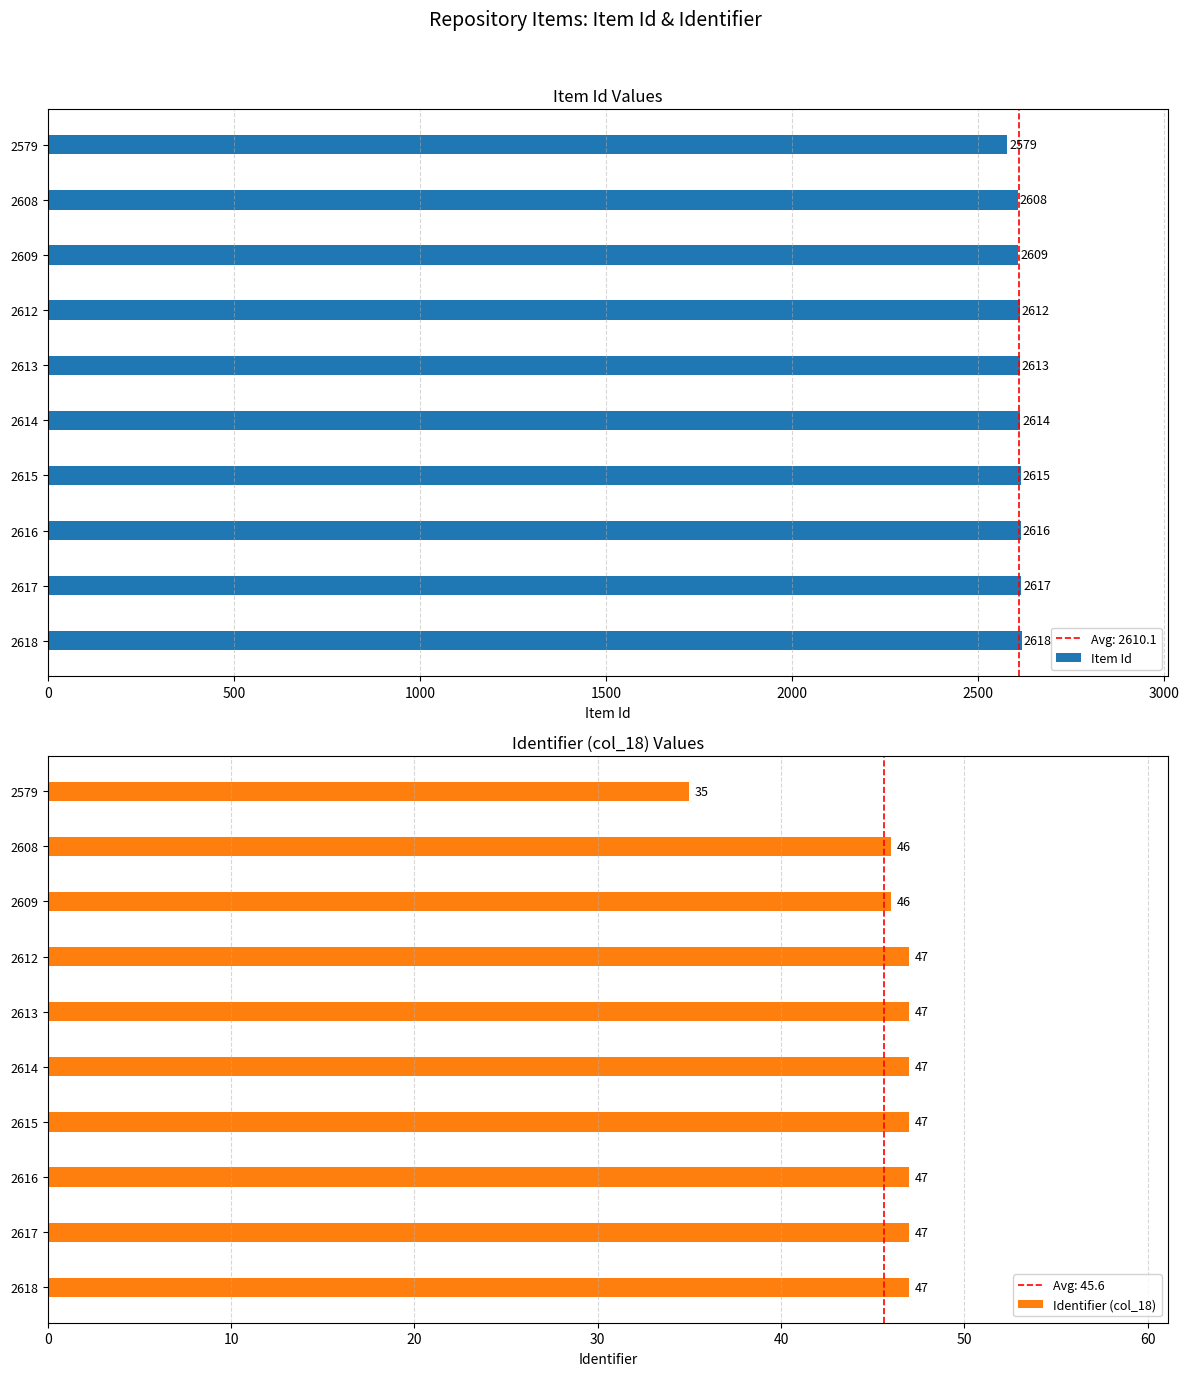

What is the difference between the maximum and minimum values in the Identifier (col_18) series?

12